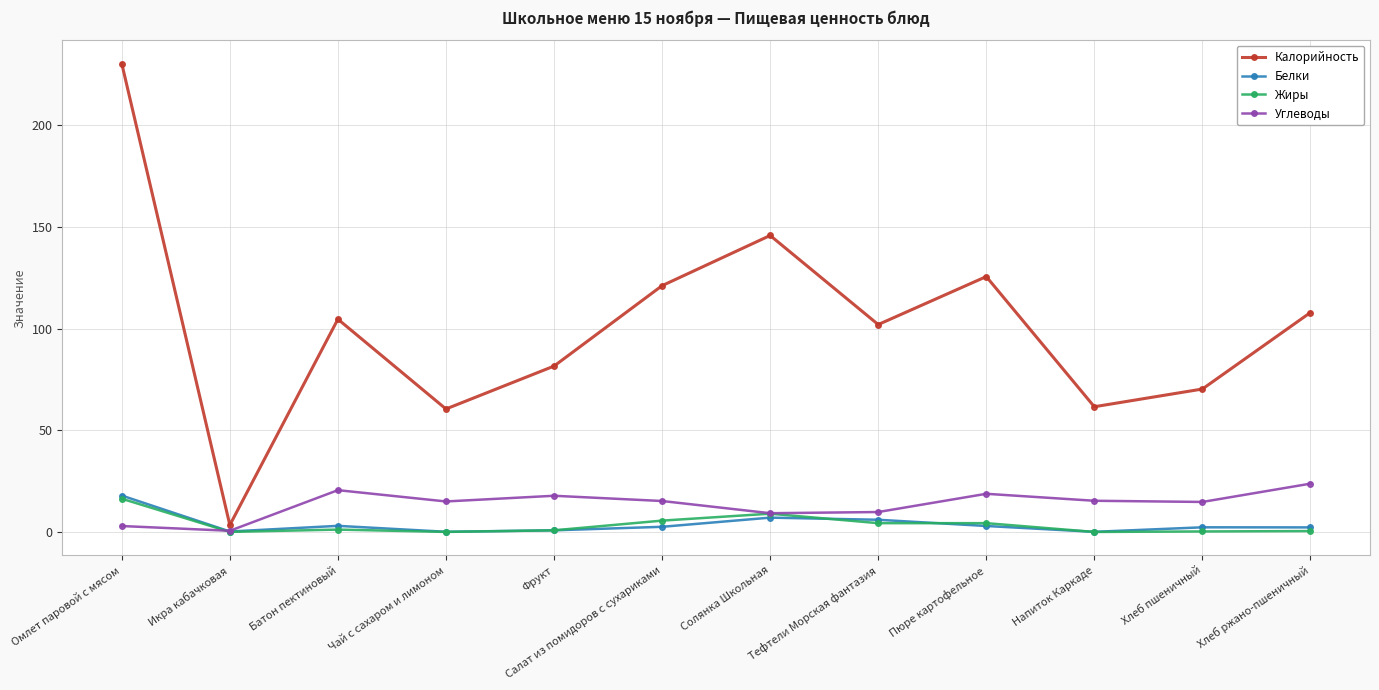

At which label does Белки reach its peak?

Омлет паровой с мясом